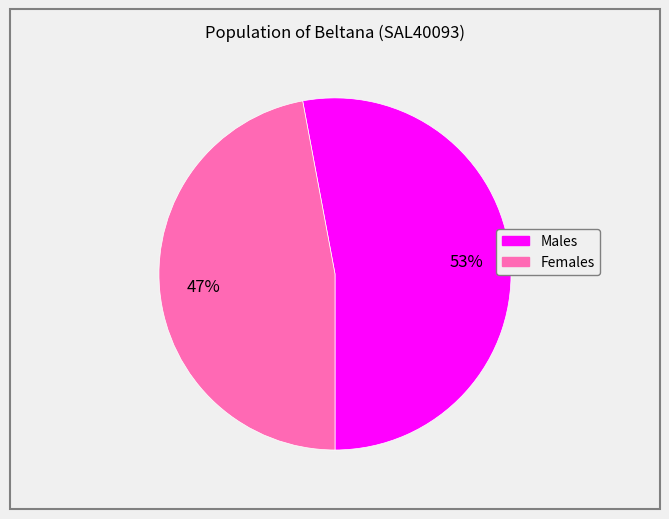

The Males slice represents 53% of the pie. True or false?

True